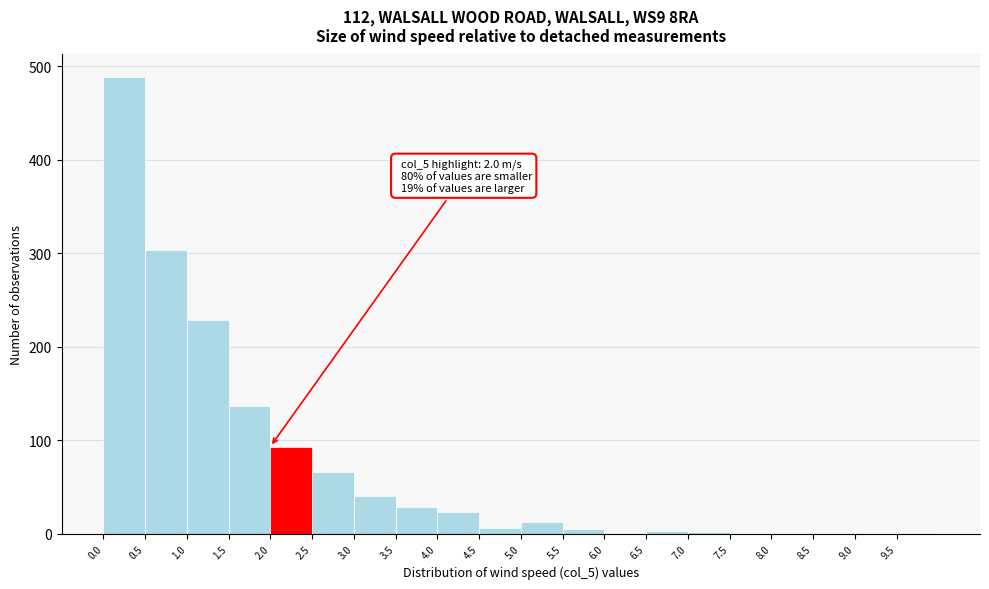

Over which range of the x-axis is the bar tallest?

0.0 to 0.5